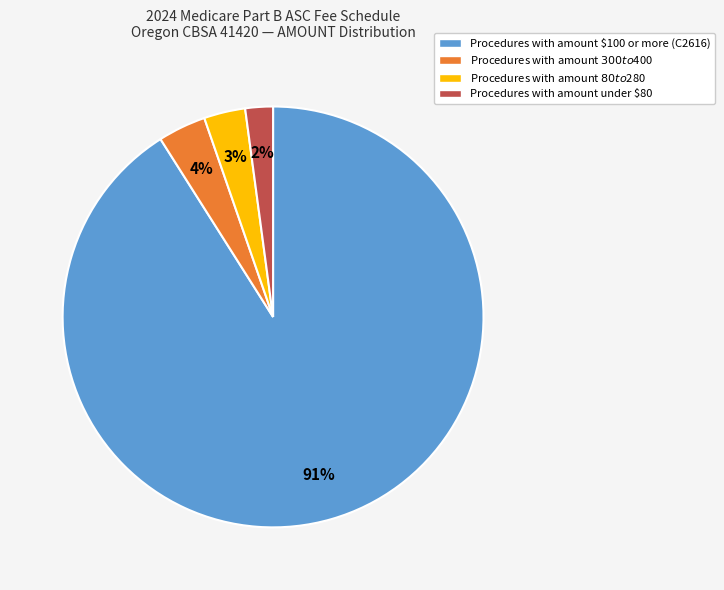

The Procedures with amount under $80 slice represents 2% of the pie. True or false?

True